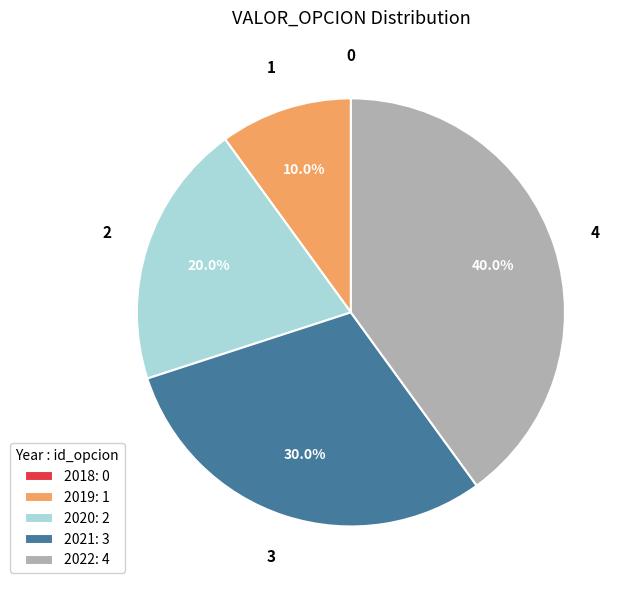

Approximately how many times larger is the value at 2019: 1 compared to 2021: 3?

0.3